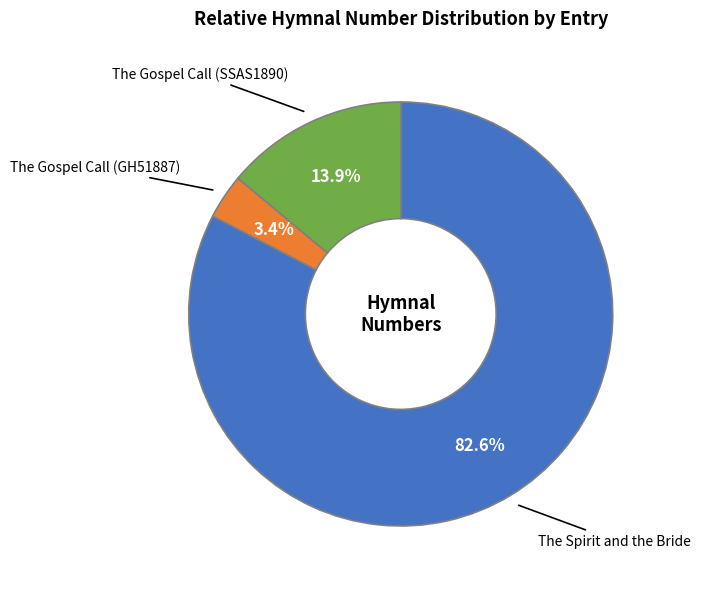

Is there any slice that represents more than half of the pie?

Yes